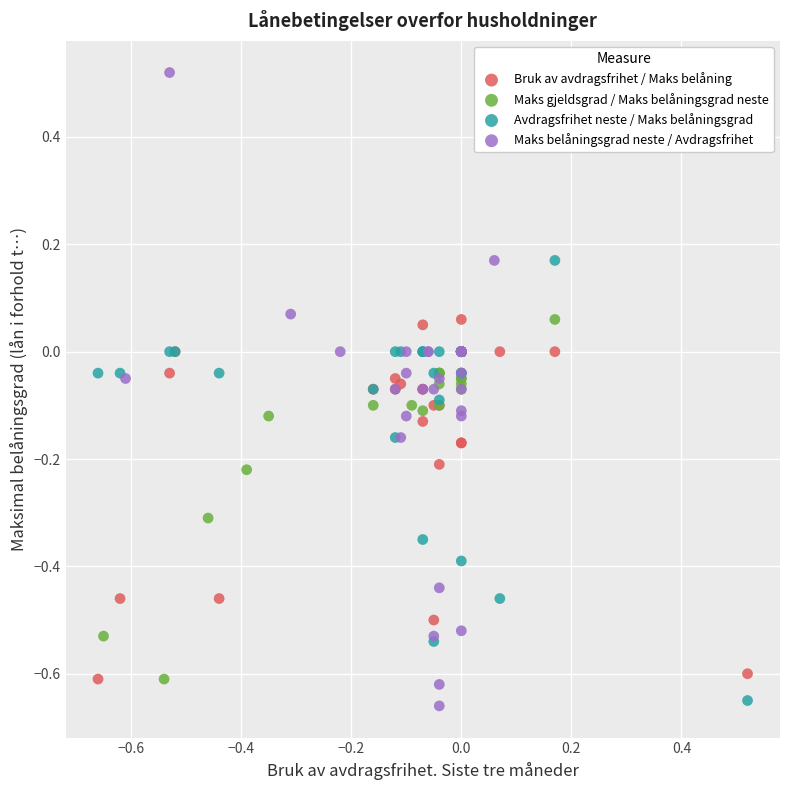

Which series has the largest Y range (max minus min)?

Maks belåningsgrad neste / Avdragsfrihet